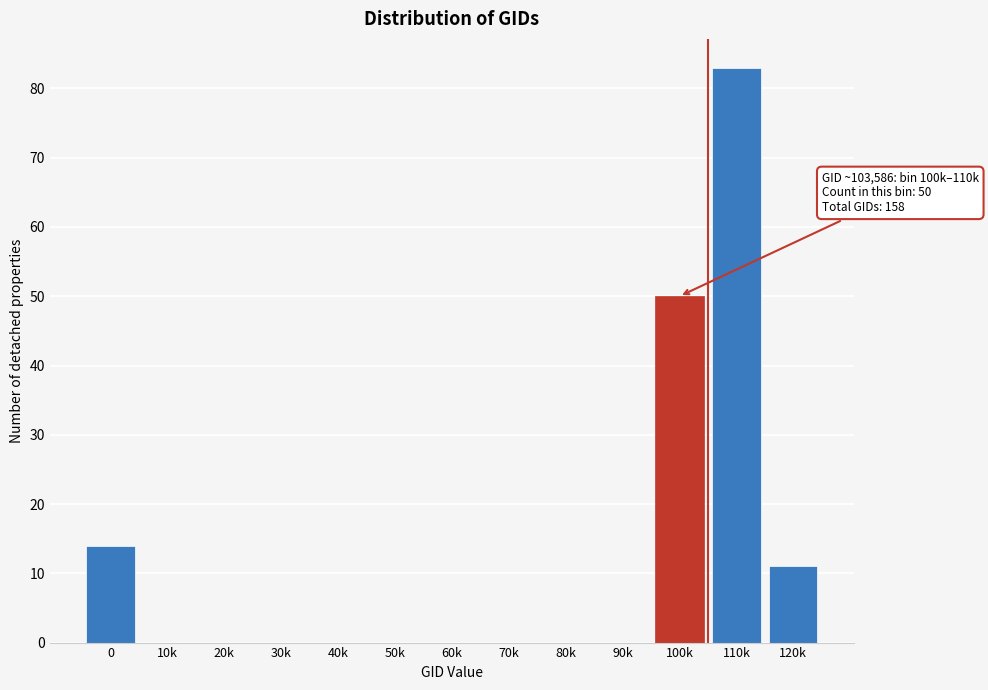

Reading left to right, transcribe all the data shown in this chart.

0=14	10k=0	20k=0	30k=0	40k=0	50k=0	60k=0	70k=0	80k=0	90k=0	100k=50	110k=83	120k=11